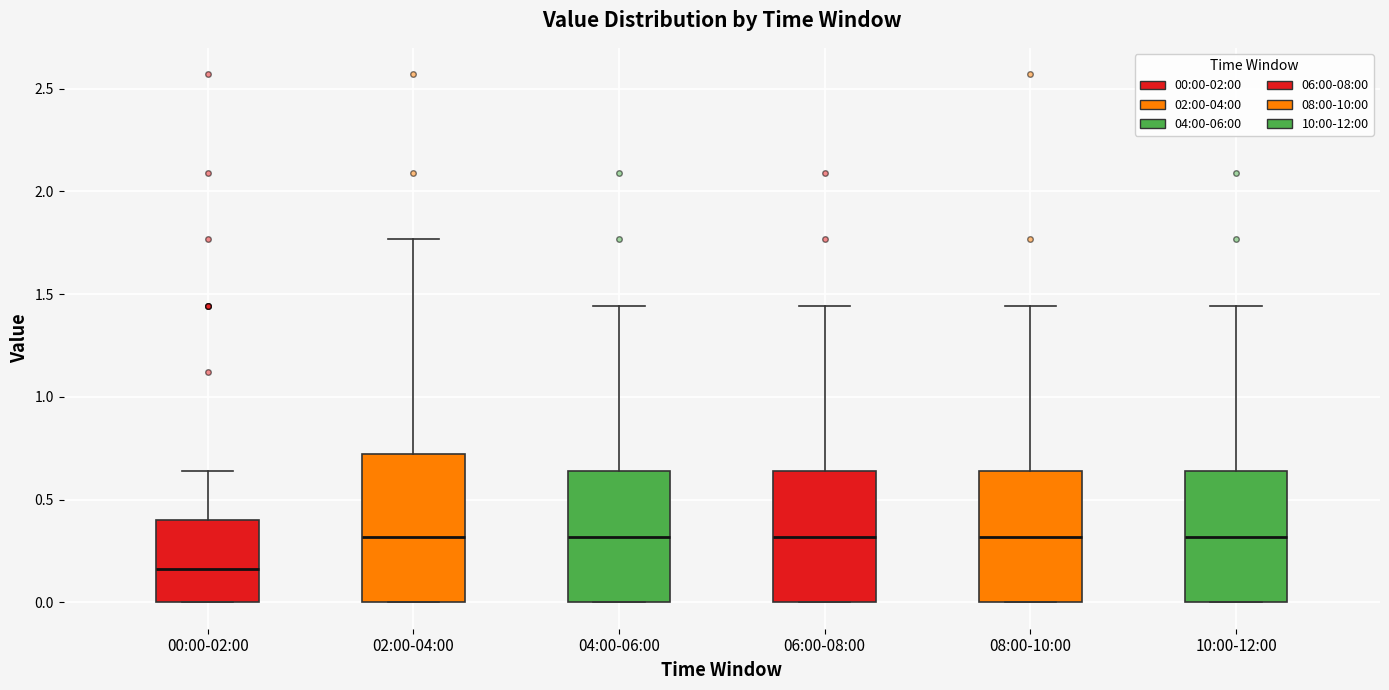

Which box is the tallest, from its lower edge to its upper edge?

02:00-04:00